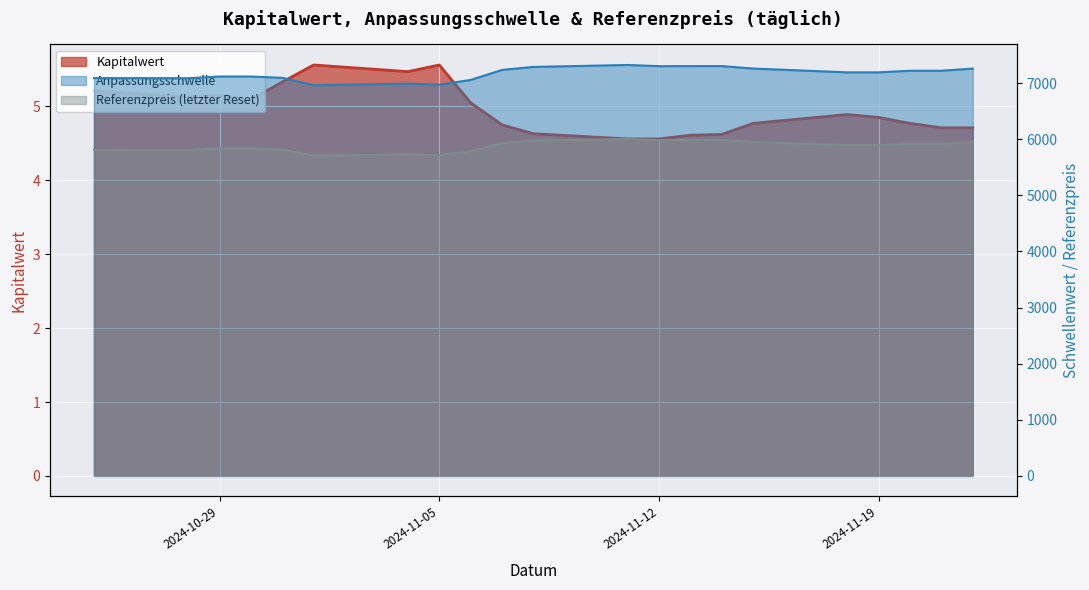

Between 2024-11-11 and 2024-11-15, which is larger?

2024-11-15